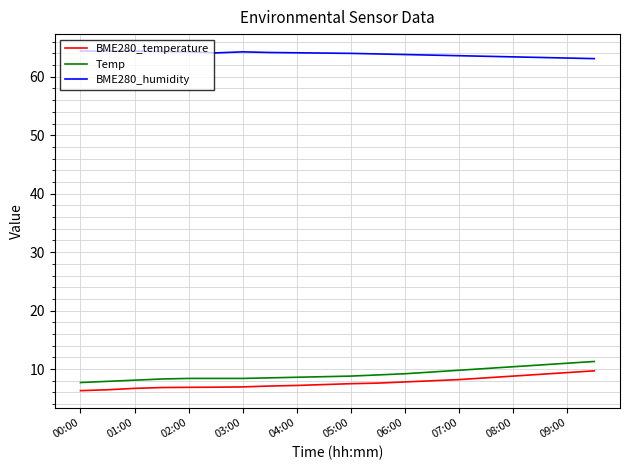

True or false: BME280_temperature and Temp cross at least once.

False